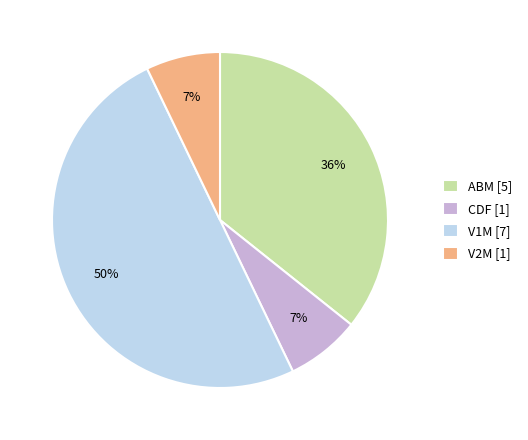

How many slices are in this pie chart?

4